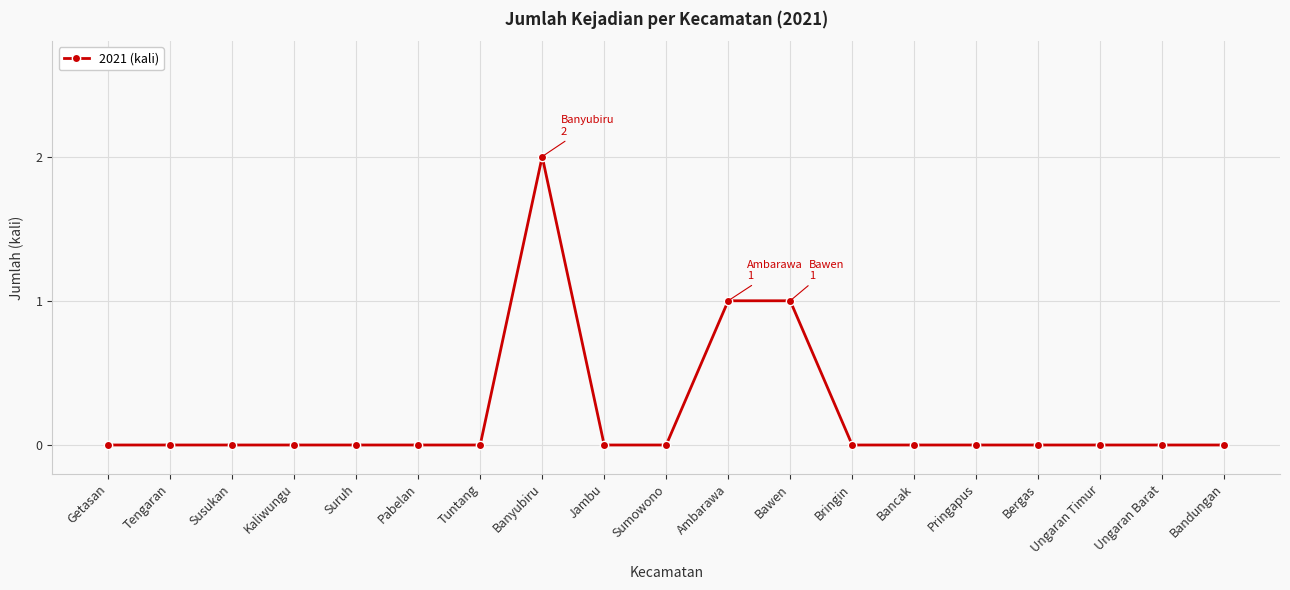

True or false: the data shows -1 at Ungaran Timur.

False